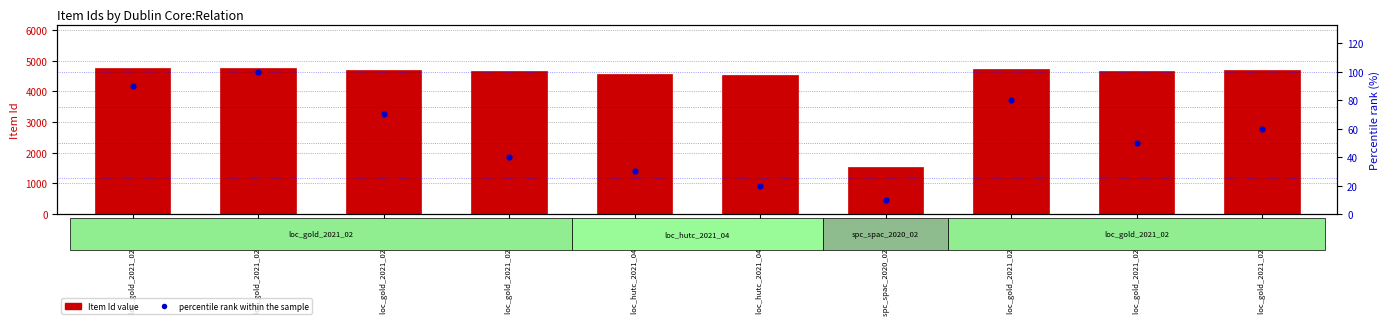

At how many categories does at least one series exceed 1258?

10